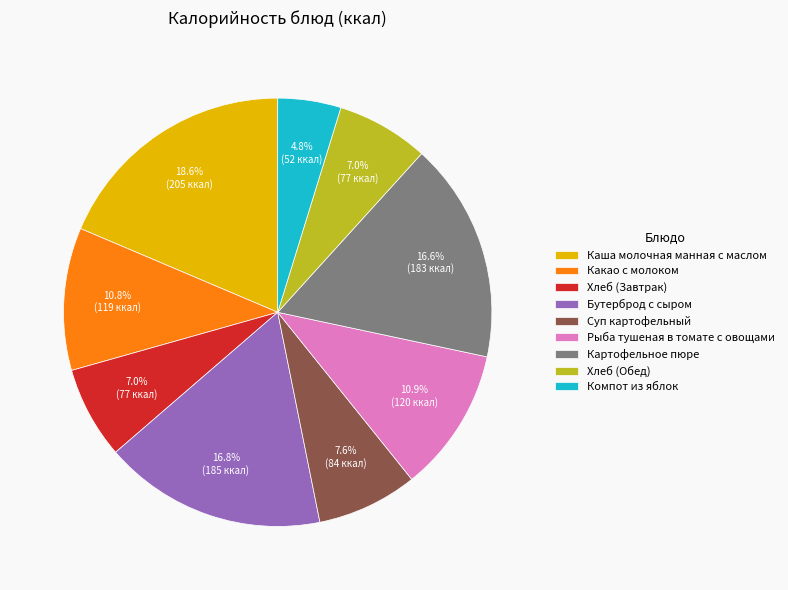

How many segments does this pie chart have?

9